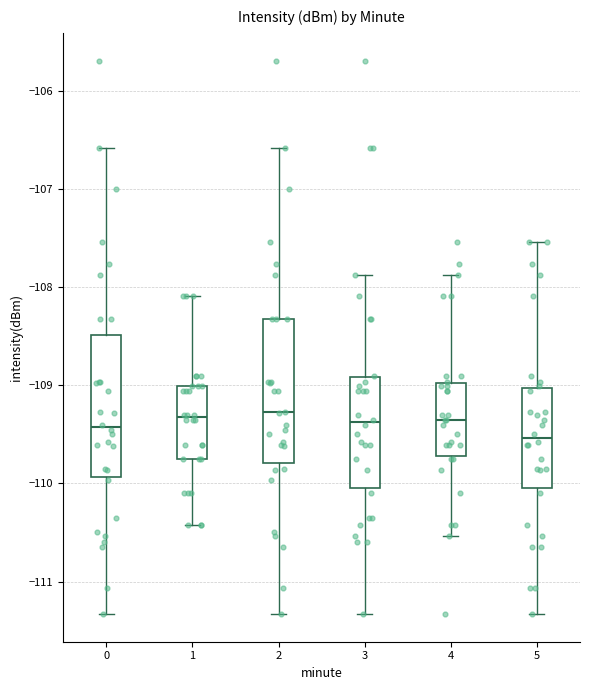

Reading left to right, read every box against the y-axis: the position of its median line, the range the box covers, and the ends of its whiskers. The values are not printed on the chart, so give them approximately, as read against the axis.

0: median -109.4, box -109.9 to -108.5, whiskers -111.3 to -106.6
1: median -109.3, box -109.8 to -109.0, whiskers -110.4 to -108.1
2: median -109.3, box -109.8 to -108.3, whiskers -111.3 to -106.6
3: median -109.4, box -110.0 to -108.9, whiskers -111.3 to -107.9
4: median -109.4, box -109.7 to -109.0, whiskers -110.5 to -107.9
5: median -109.5, box -110.0 to -109.0, whiskers -111.3 to -107.5